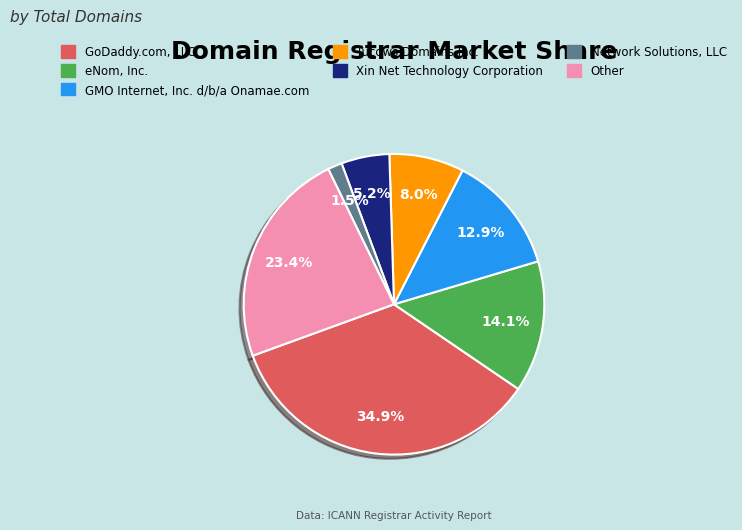

Which has a higher value, GMO Internet, Inc. d/b/a Onamae.com or Other?

Other